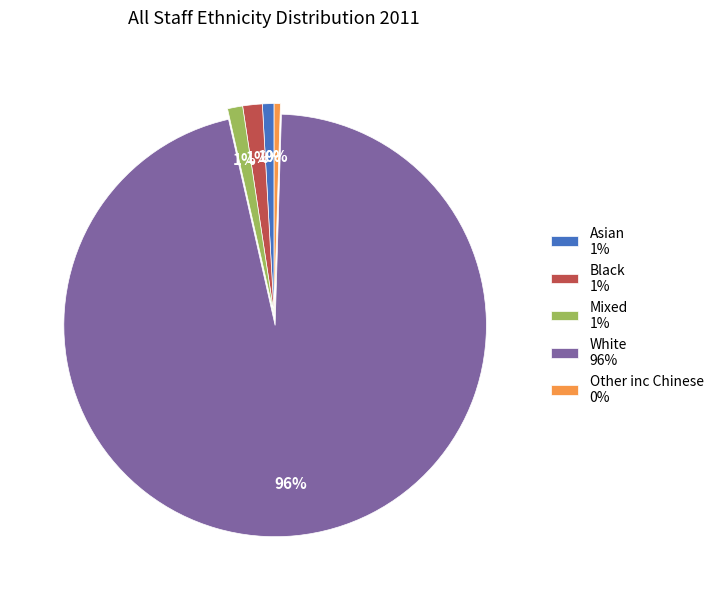

Do Mixed 1% and Other inc Chinese 0% together represent more than half of the pie?

No